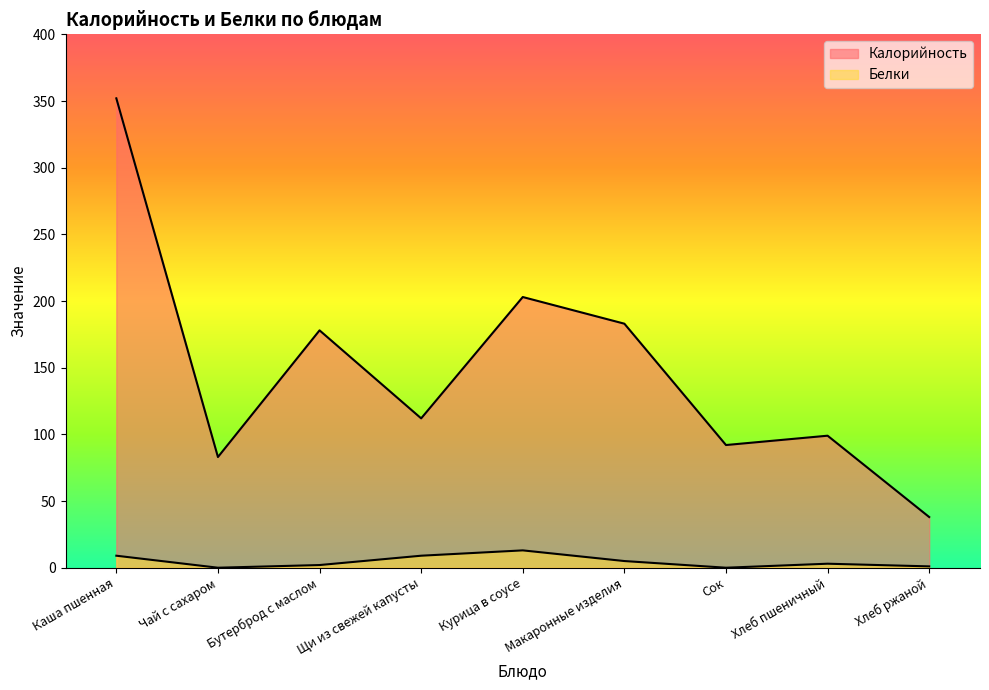

What are all the series names shown in the legend?

Калорийность, Белки